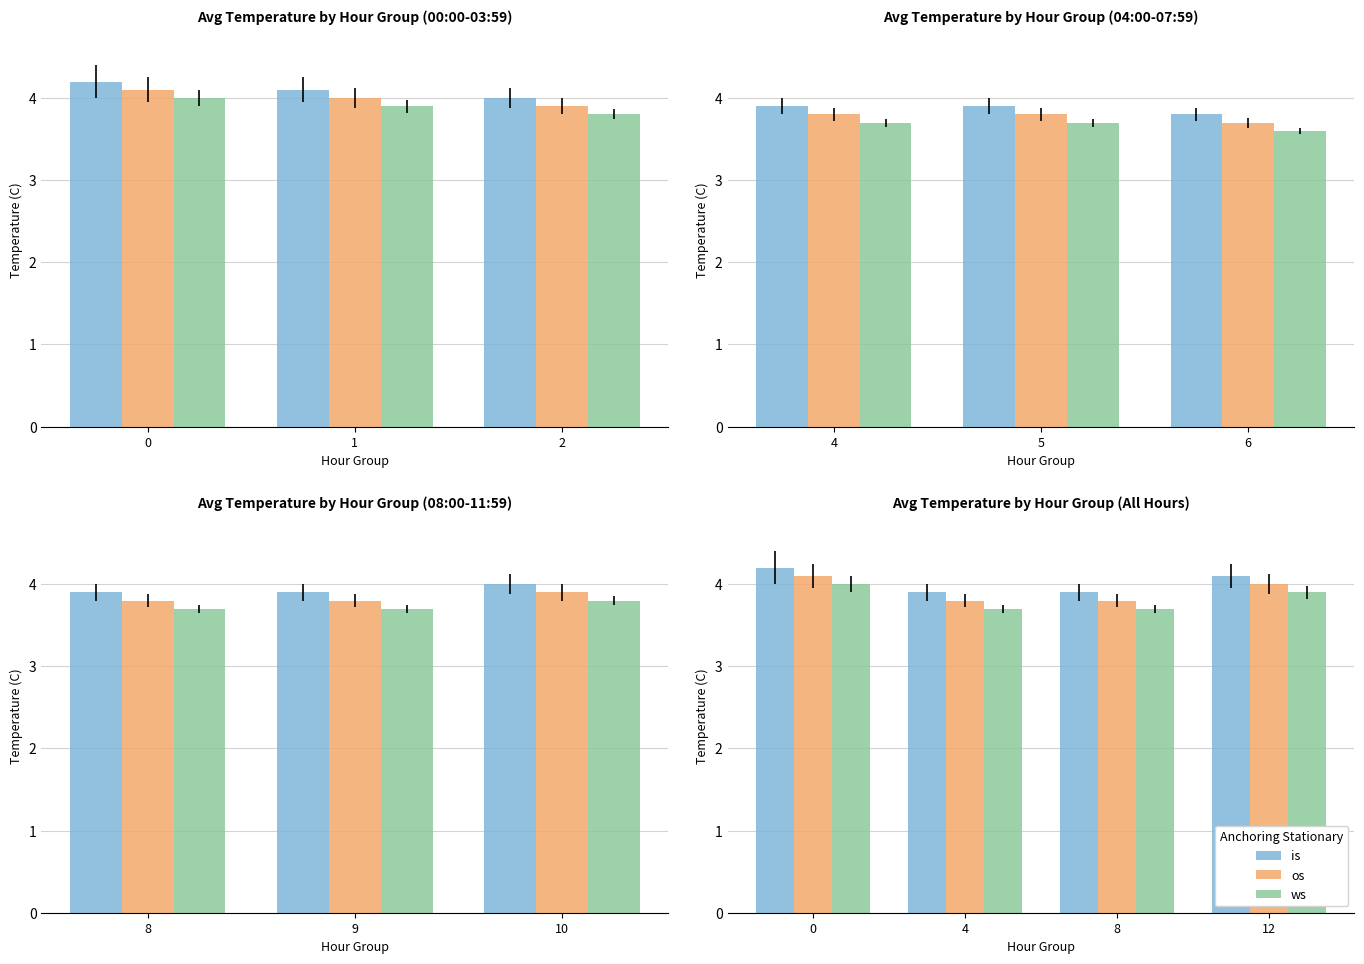

List the series in order of their overall mean, highest first.

is, os, ws